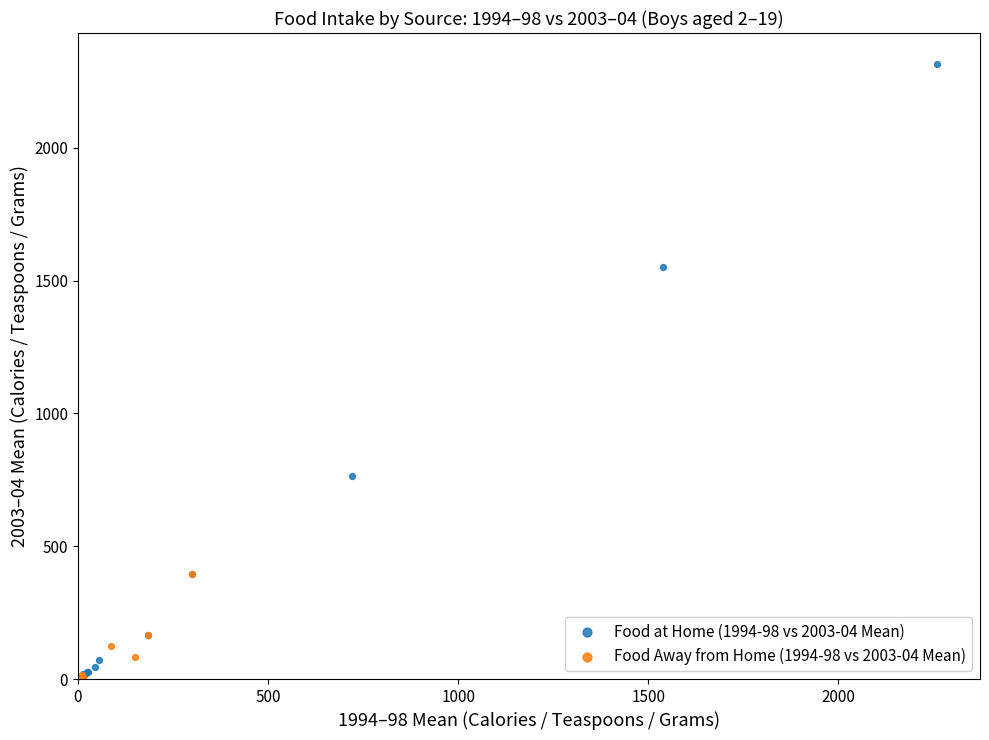

Which series has the largest Y range (max minus min)?

Food at Home (1994-98 vs 2003-04 Mean)